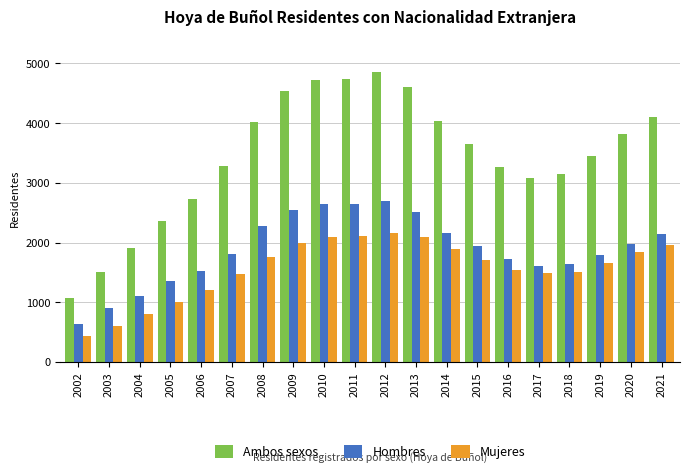

What is the value of the Hombres bar at the 10th from the left?

2640